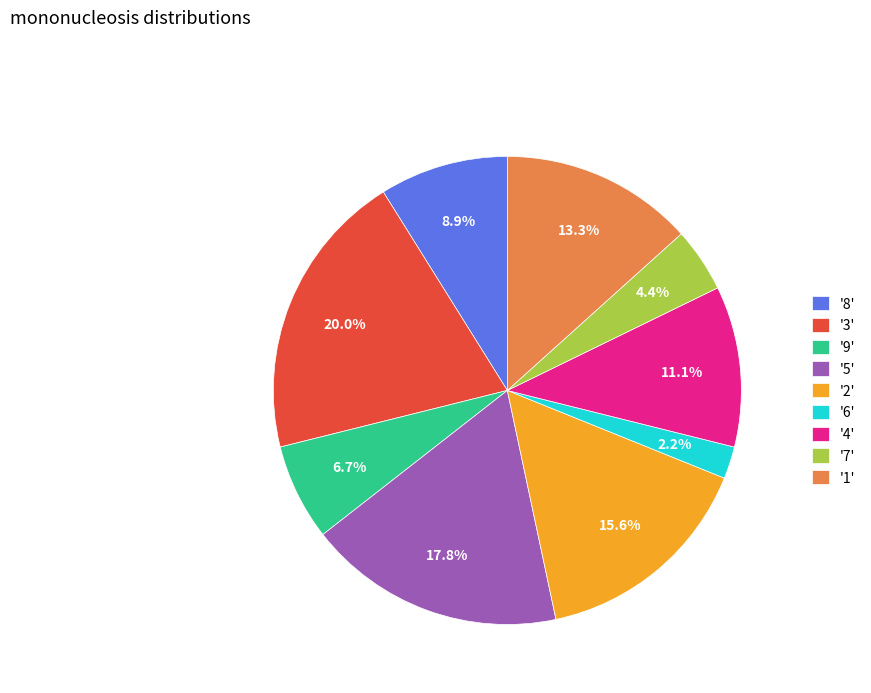

To the nearest percent, what is the average slice percentage?

11%